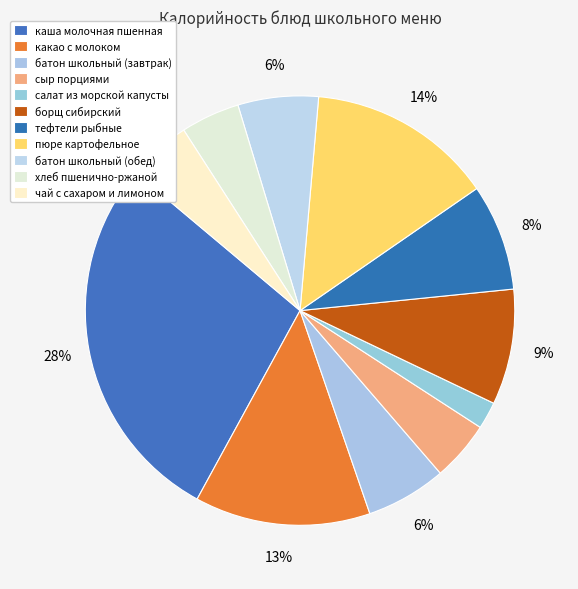

How many segments does this pie chart have?

11